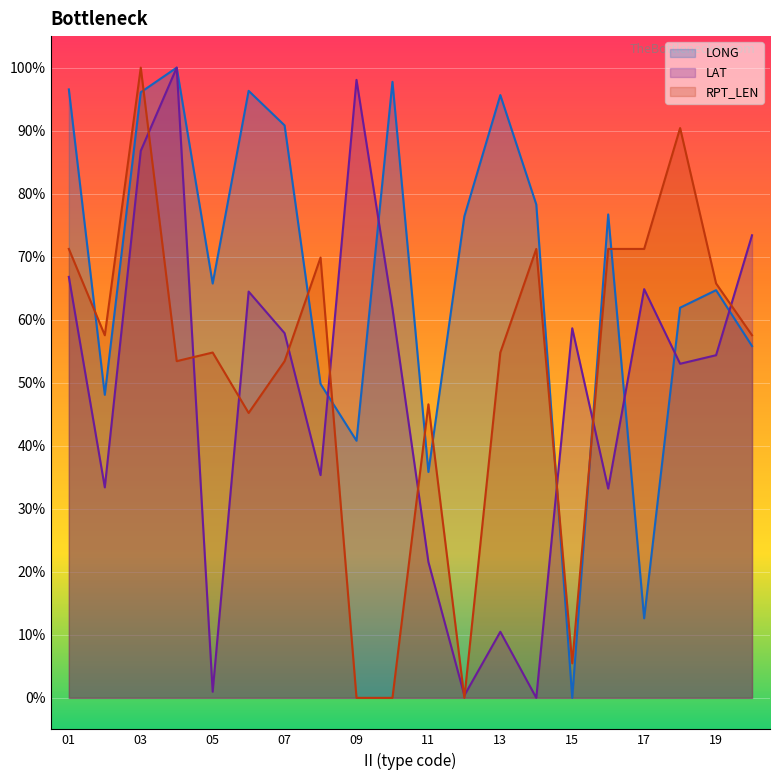

What is the total value across all series at 12?

0.8